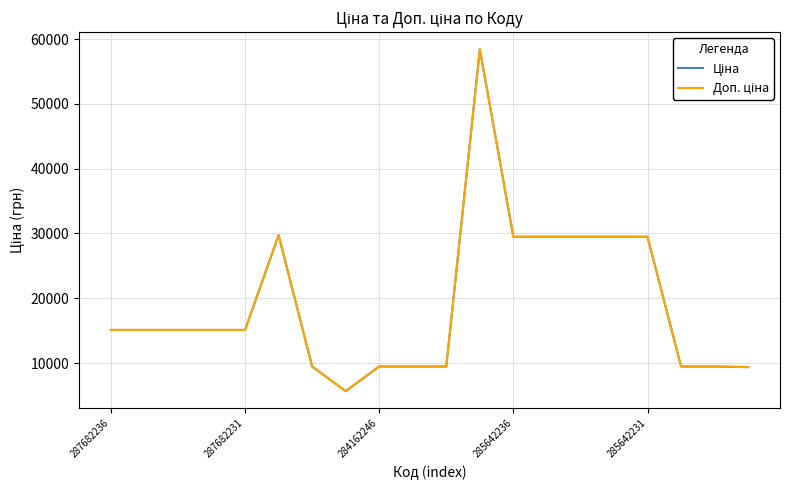

Where does the Ціна series first go above 15120?

5